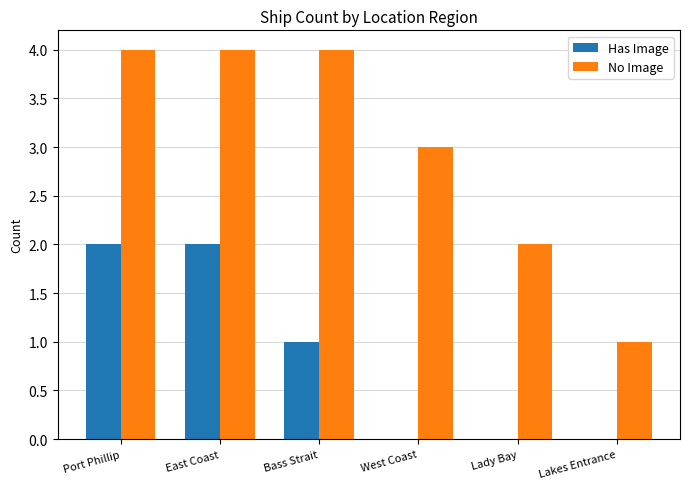

What is the greatest value displayed?

4